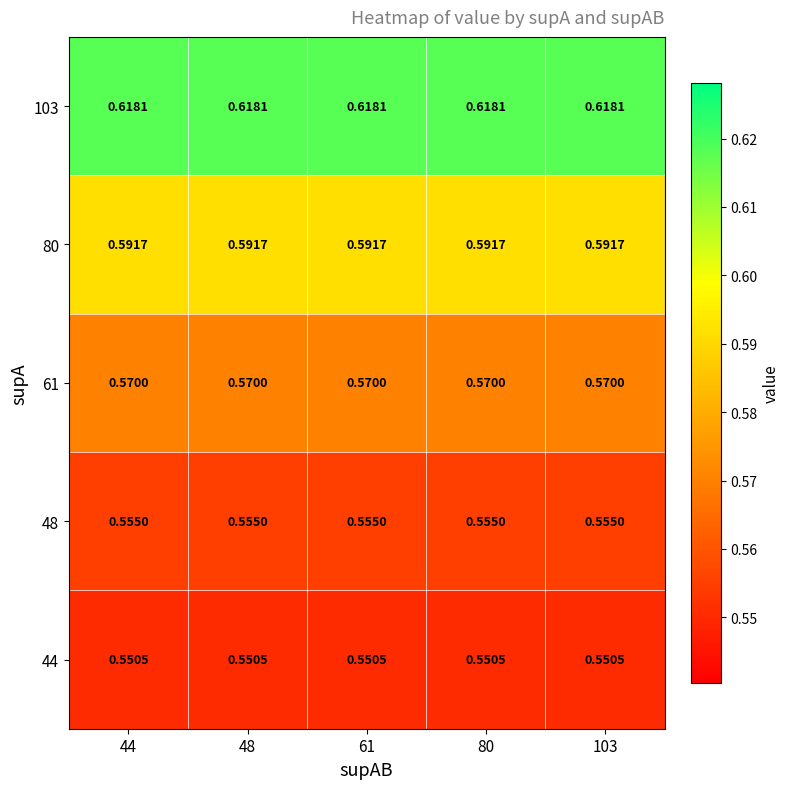

What is the spread (max minus min) of values at 48?

0.1